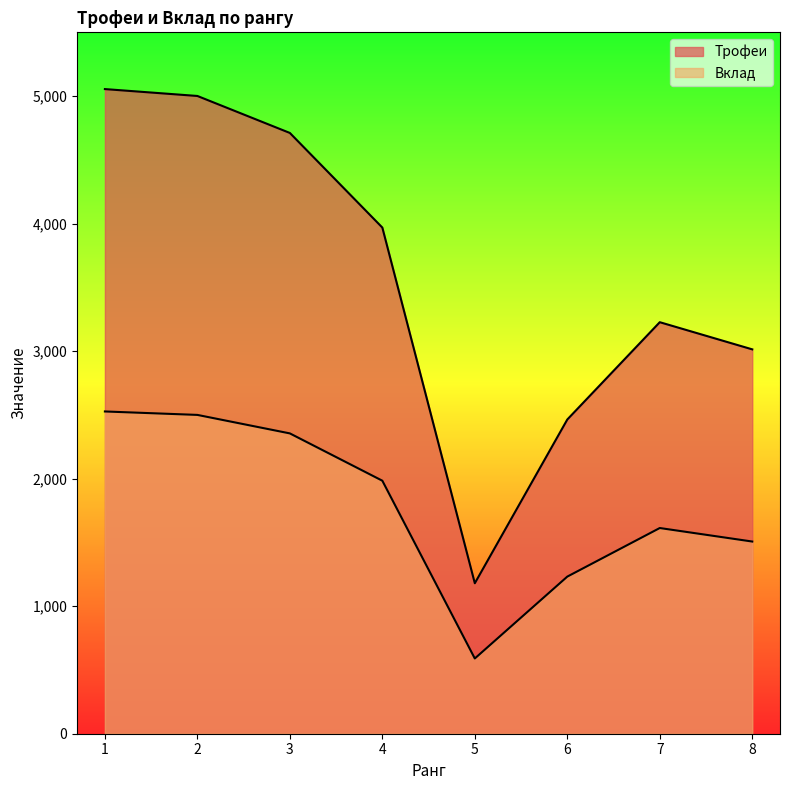

True or false: Трофеи and Вклад cross at least once.

False